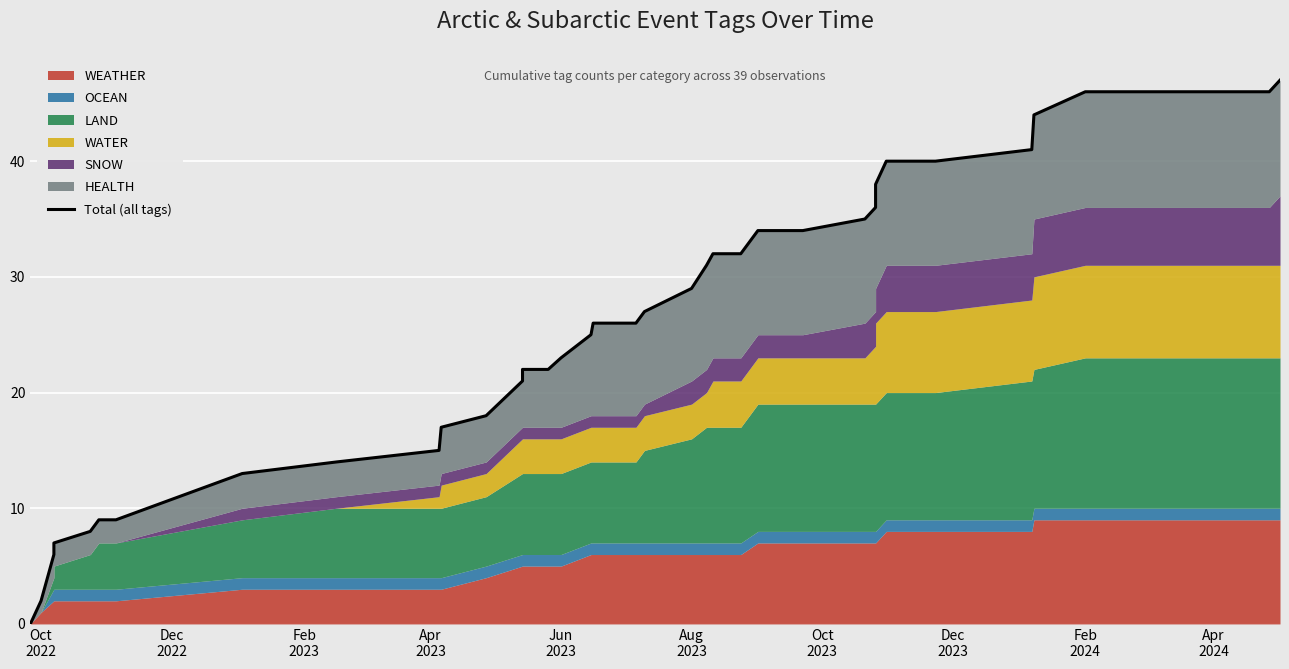

Reading left to right, list all the values displayed in this chart.

0	2	6	7	8	9	9	13	14	15	17	18	21	22	22	23	25	26	26	26	27	29	31	32	32	32	34	34	35	36	37	38	40	40	41	44	46	46	47